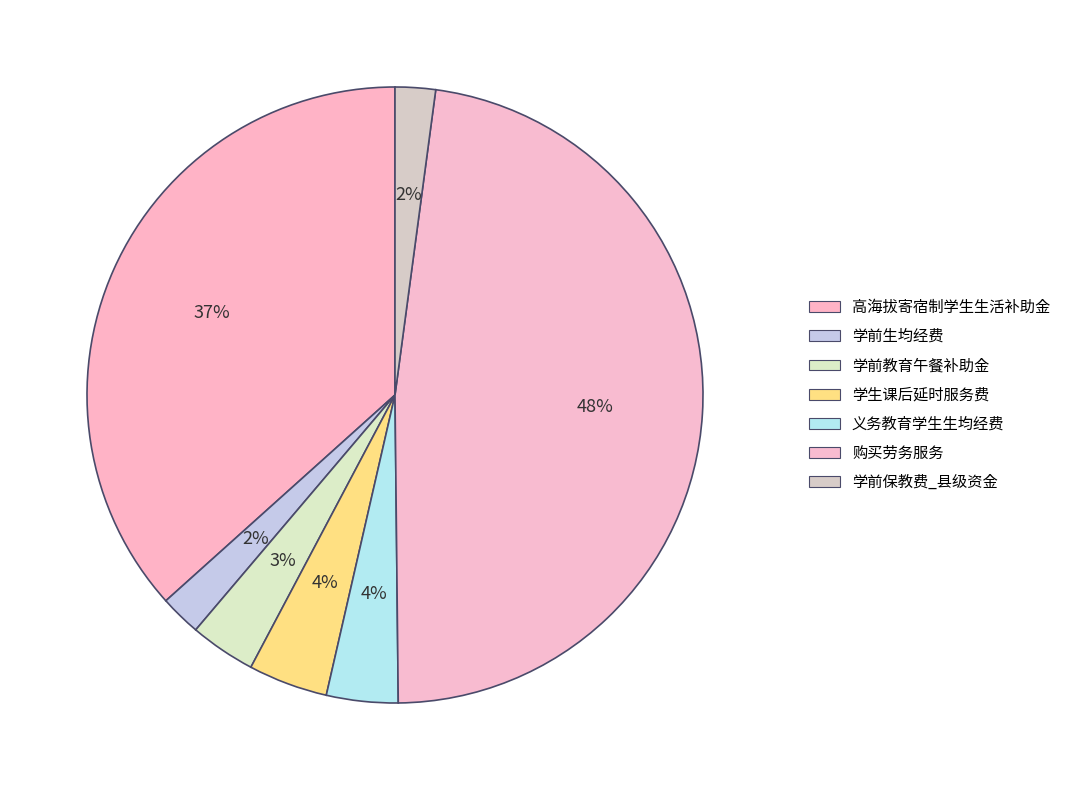

Which slice is the smallest?

学前保教费_县级资金